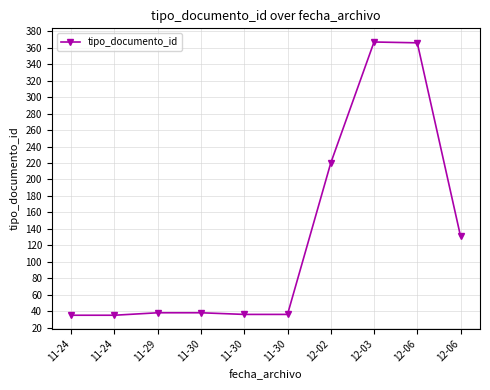

What is the sum of the values at 11-24 and 12-06?

401